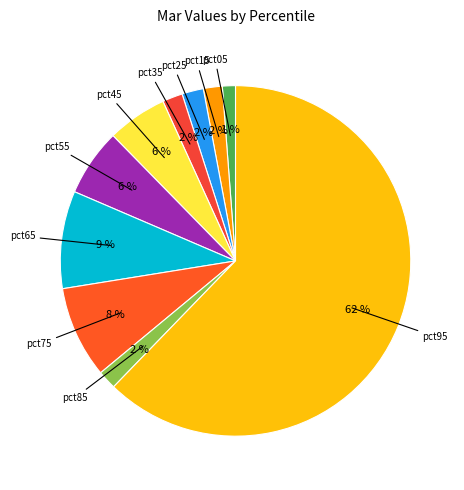

To the nearest percent, what is the difference between the largest and smallest slice percentages?

61%